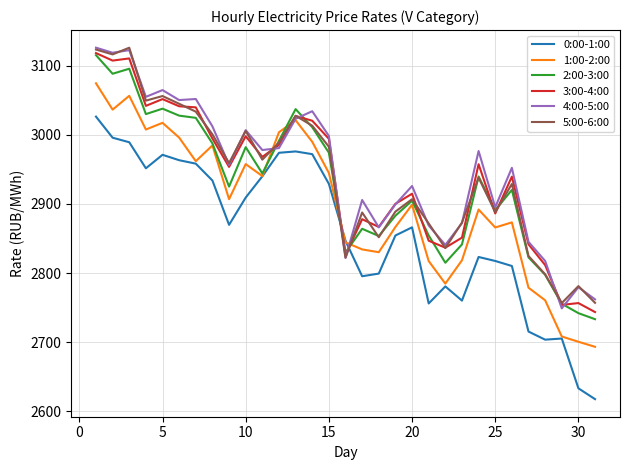

Count the number of data series in this chart.

6